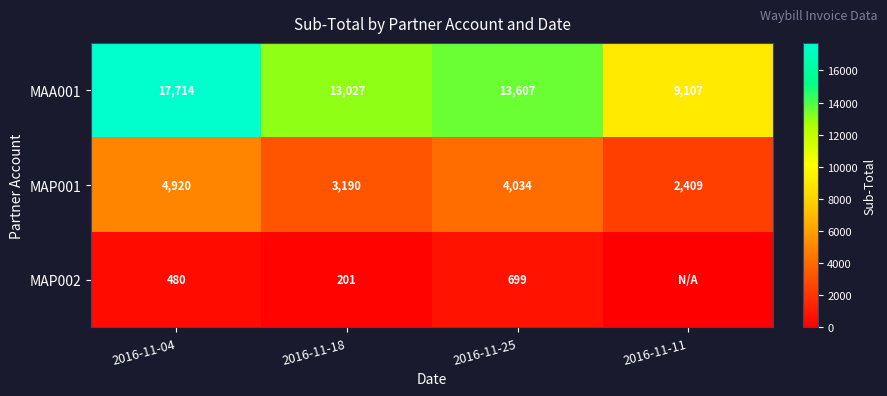

What is the total value across all series at 2016-11-04?

23114